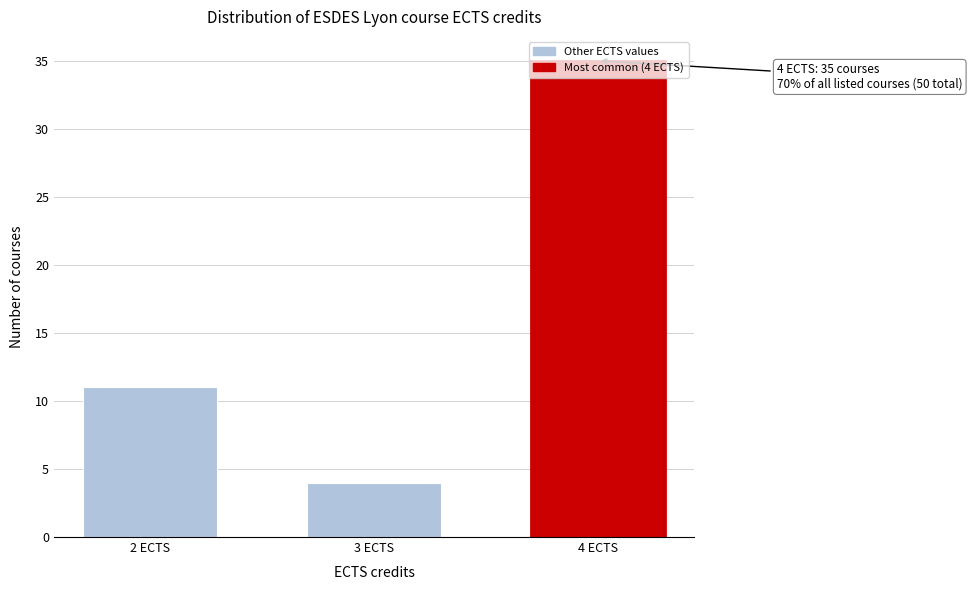

The value at 3 ECTS is 4. True or false?

True